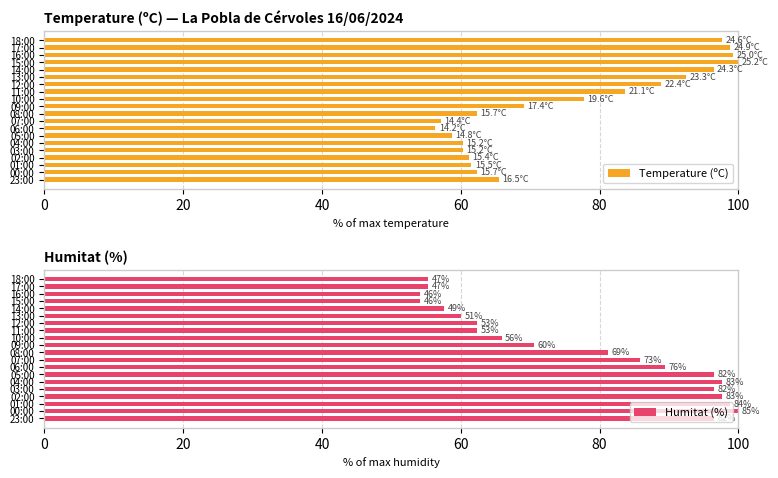

Is it true that Temperature (ºC) equals 20.9 at 05:00?

False